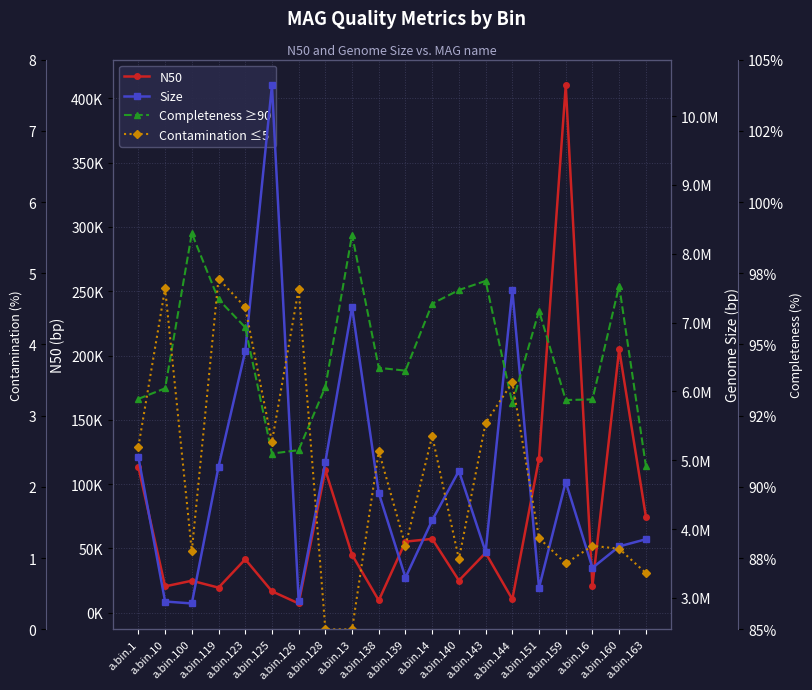

True or false: N50 and Contamination ≤5 cross at least once.

False